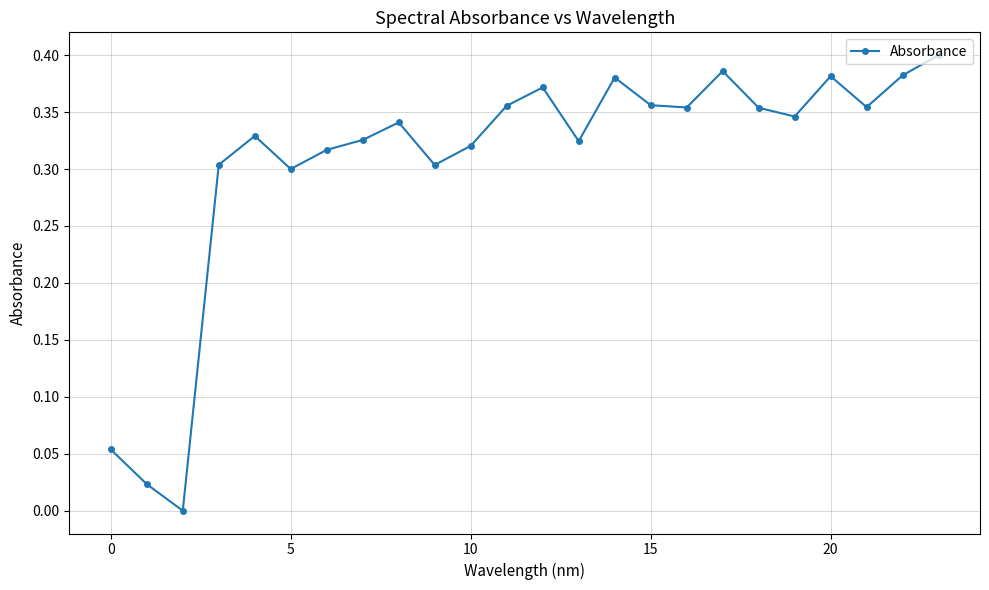

True or false: there are more than 1 points higher than both neighbors.

True